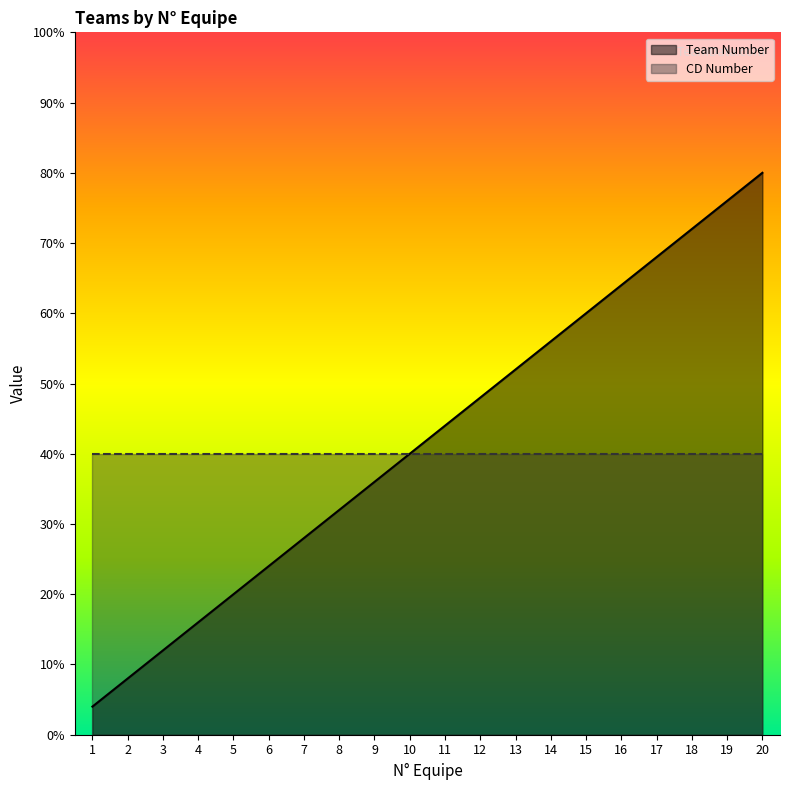

True or false: there are more than 1 points higher than both neighbors.

False